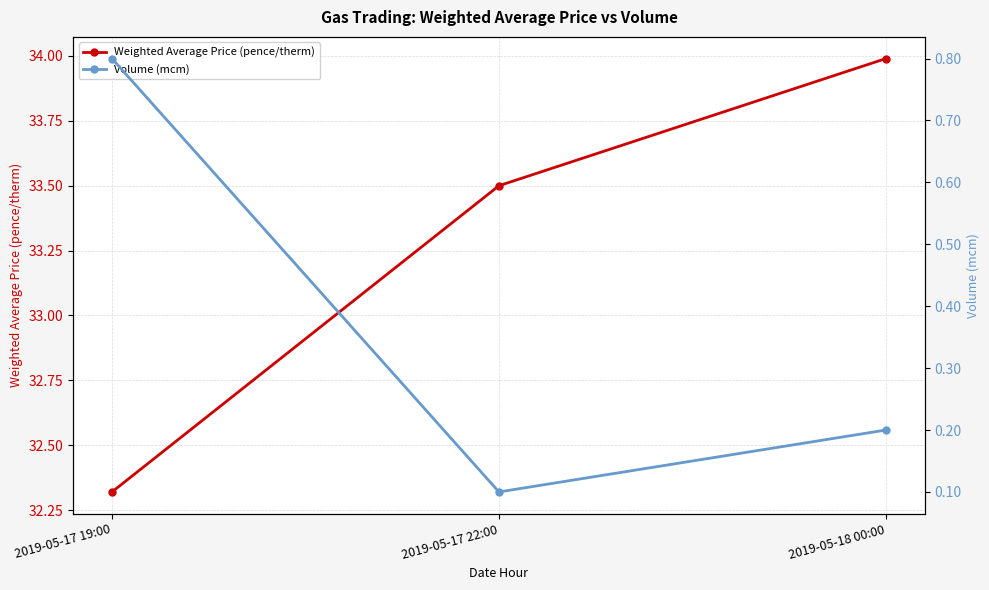

At how many categories does at least one series exceed 12?

3